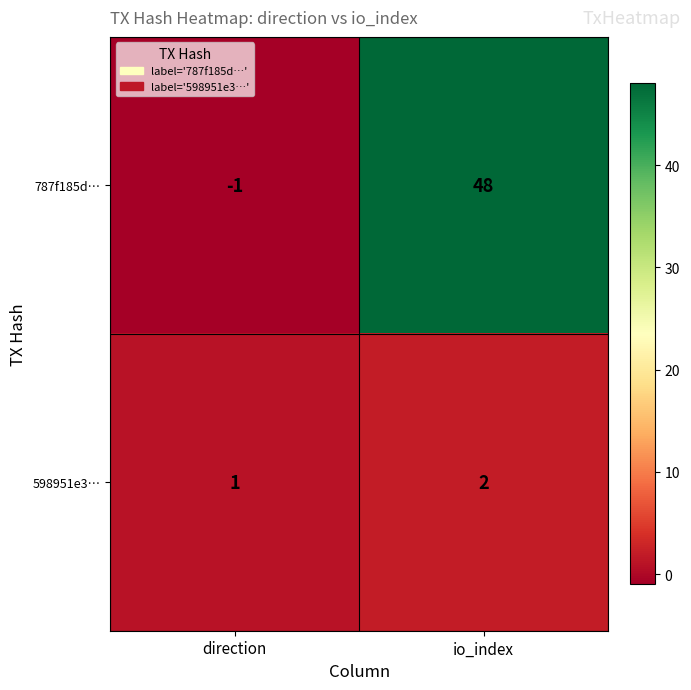

Count the number of data series in this chart.

2